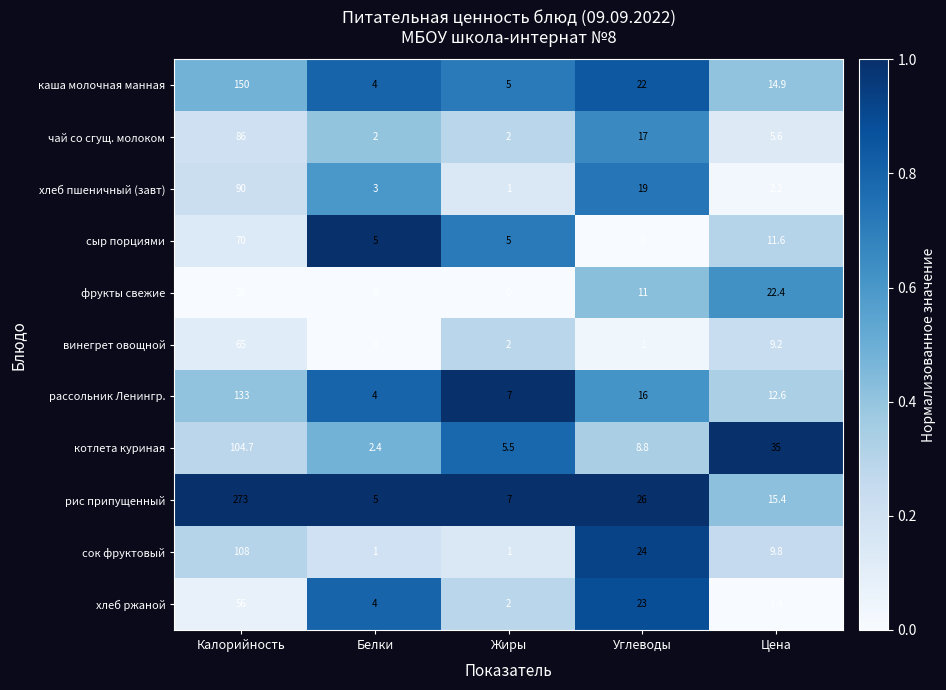

What is the average value of the винегрет овощной series?

15.4